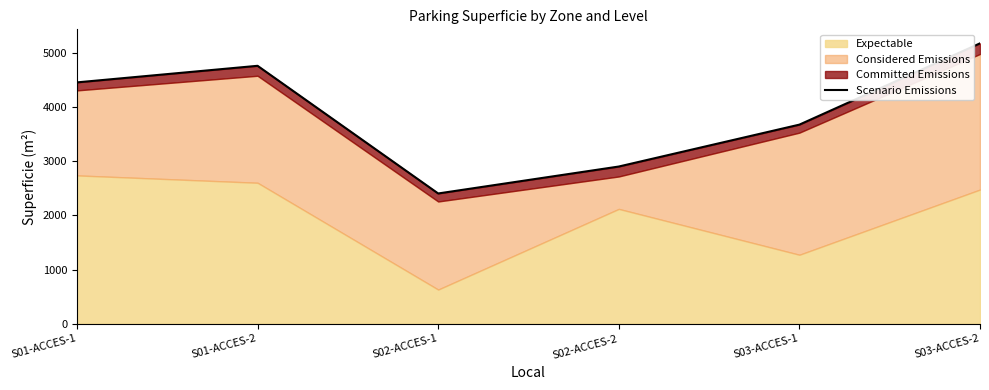

Does the chart have visible grid lines?

No